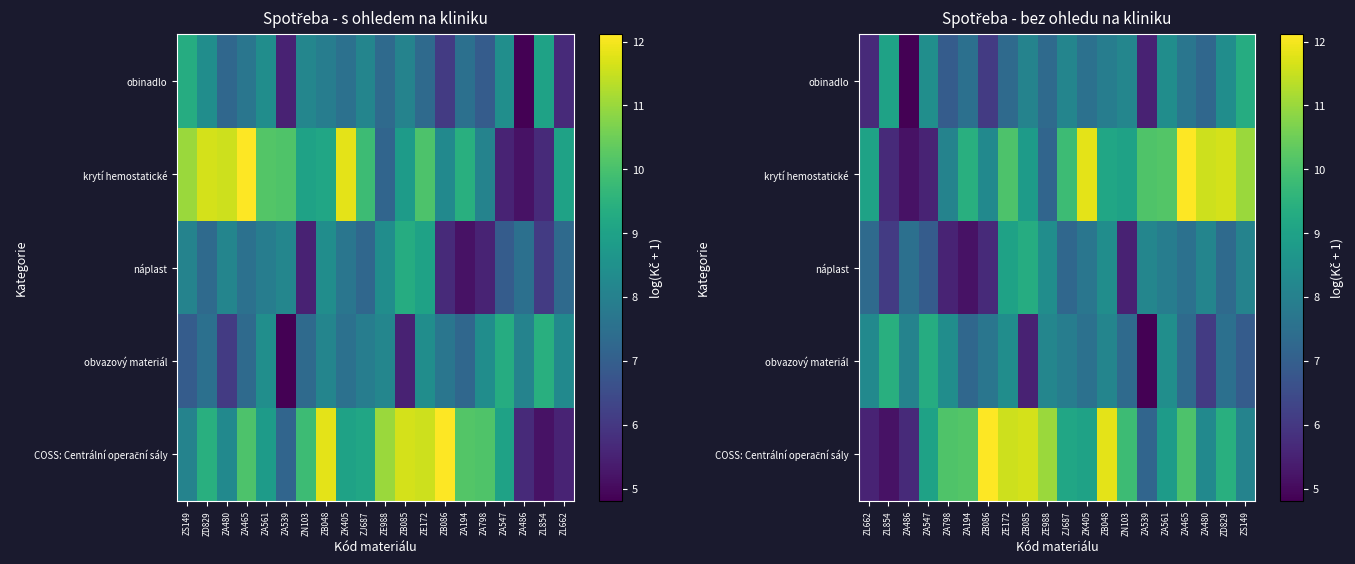

What is the difference between the obvazový materiál values at ZE988 and ZA194?

0.9